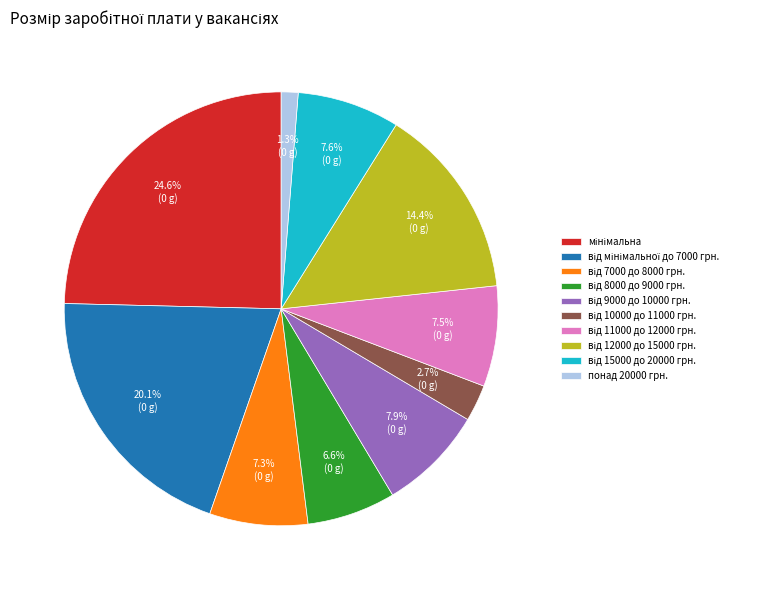

Which category has the smallest portion of the pie?

понад 20000 грн.